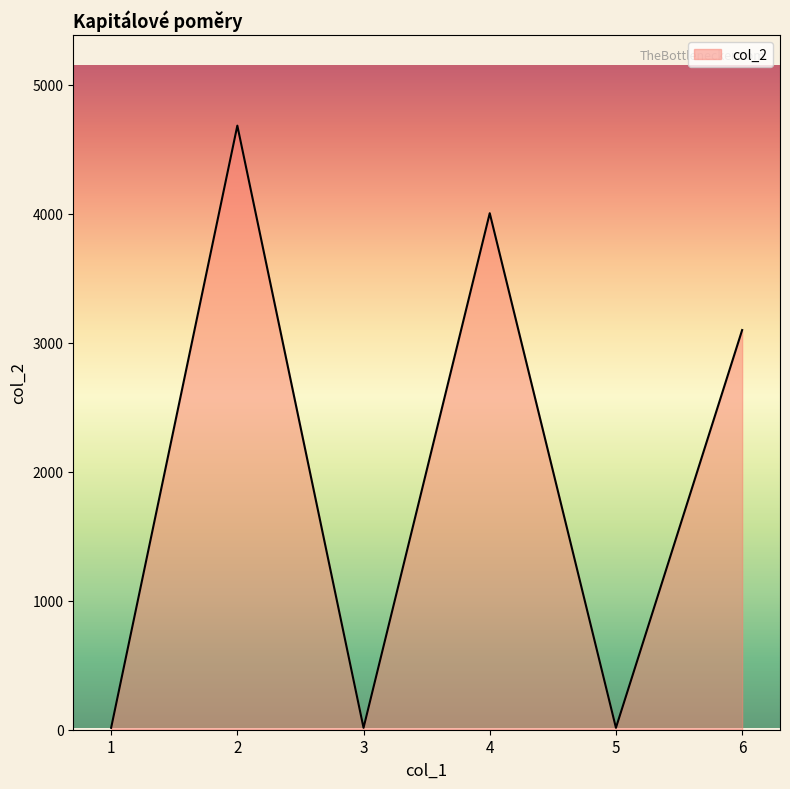

What is the average value?

1972.1